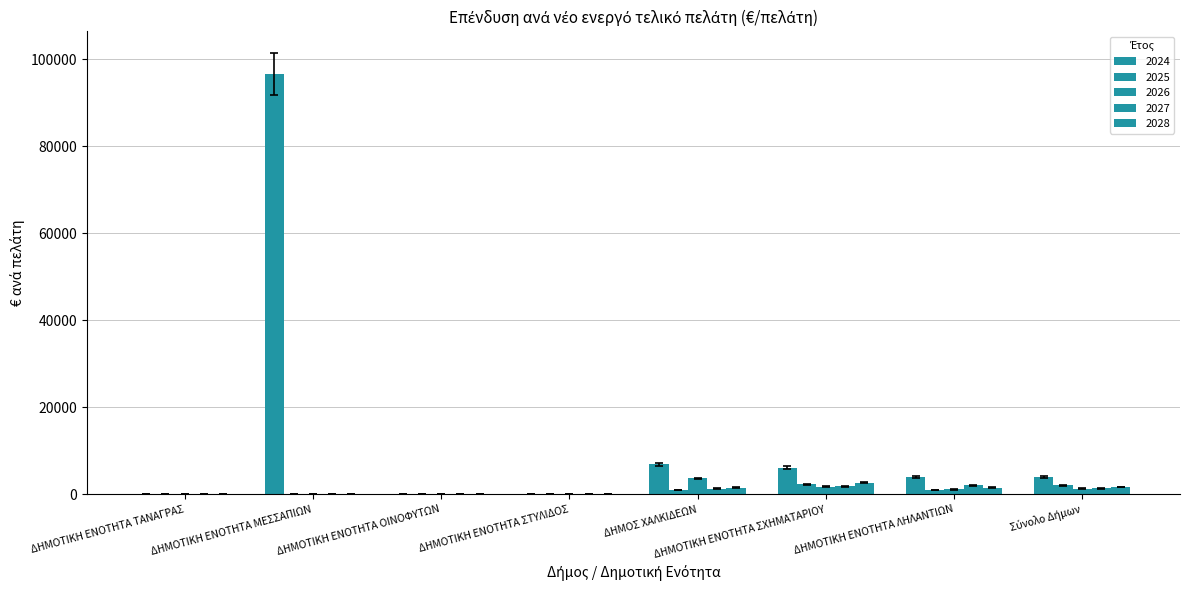

The value of 2026 at ΔΗΜΟΤΙΚΗ ΕΝΟΤΗΤΑ ΣΤΥΛΙΔΟΣ is 0.0. True or false?

True